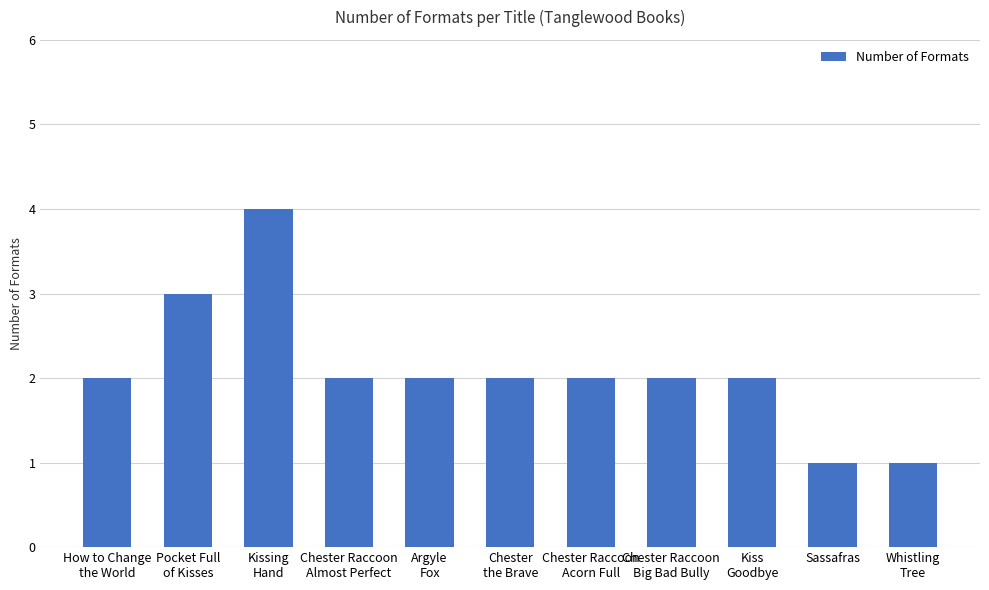

What value does the data have at Chester Raccoon
Big Bad Bully?

2